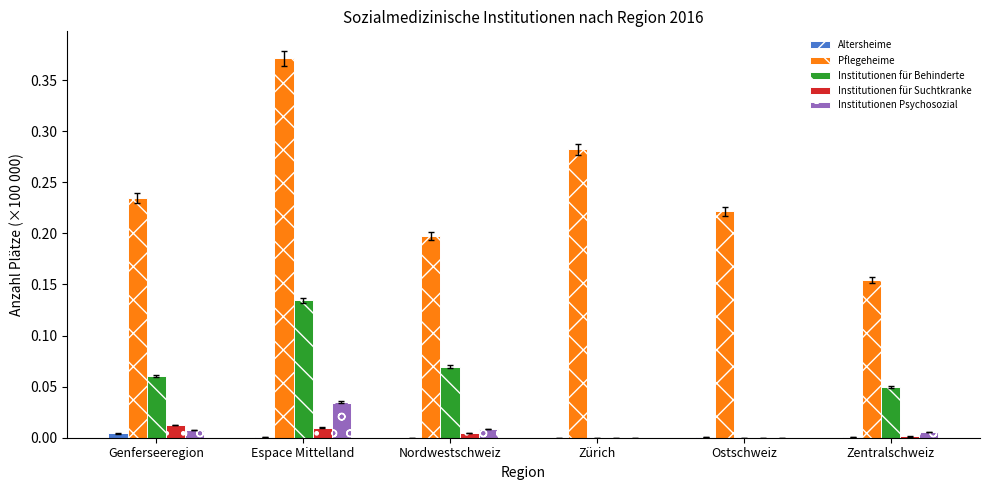

True or false: Institutionen Psychosozial has a value of 0.0 at Genferseeregion.

True